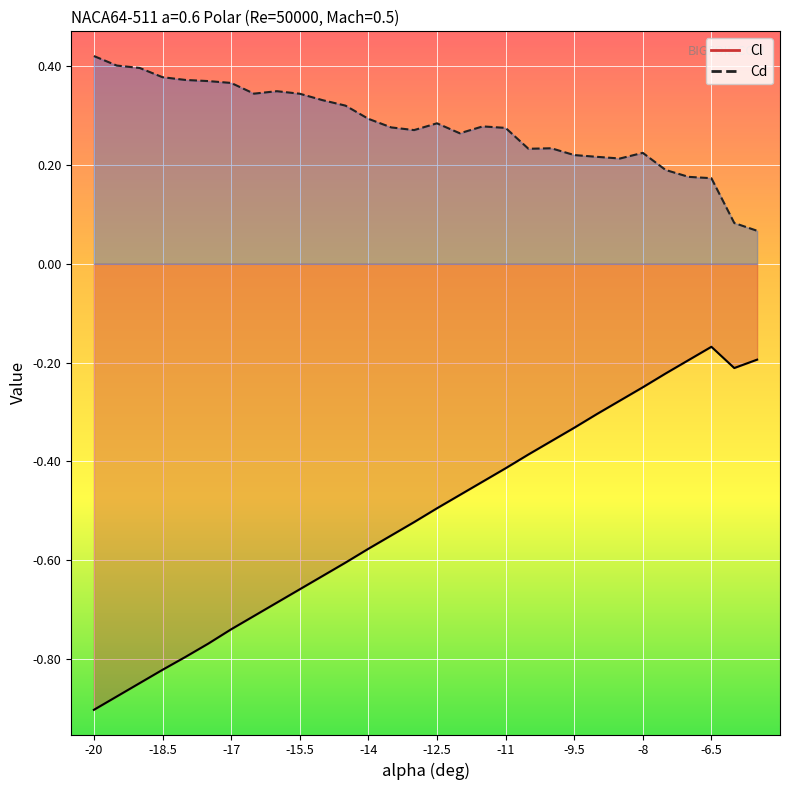

What is the label of the 15th point from the left?

-13